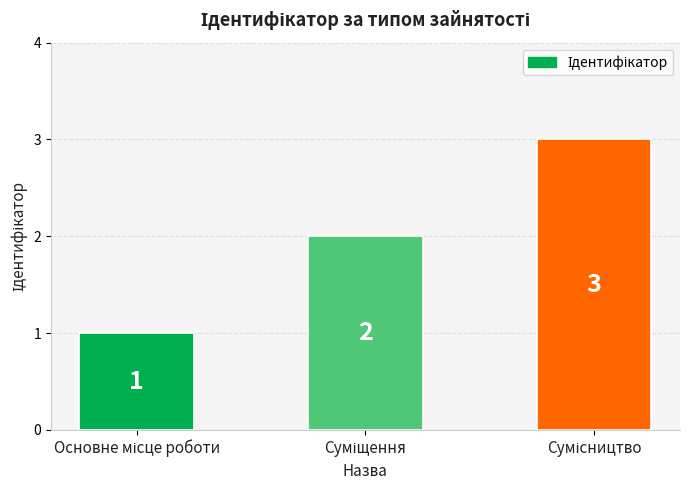

What is the greatest value displayed?

3